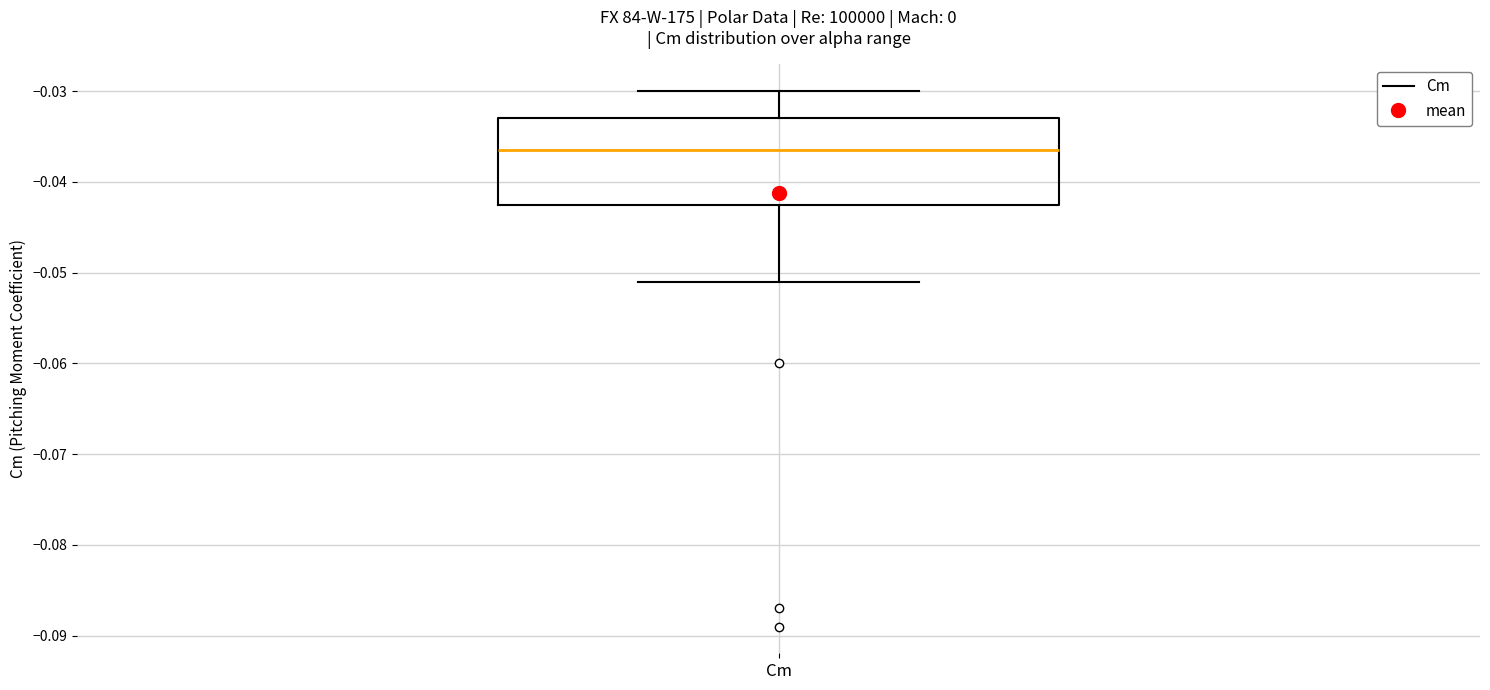

Transcribe this box plot: give where the median line is, the range the box spans, and where the two whiskers end, as read against the y-axis. The values are not printed on the chart, so give them approximately, as read against the axis.

median -0.036, box -0.042 to -0.033, whiskers -0.051 to -0.030